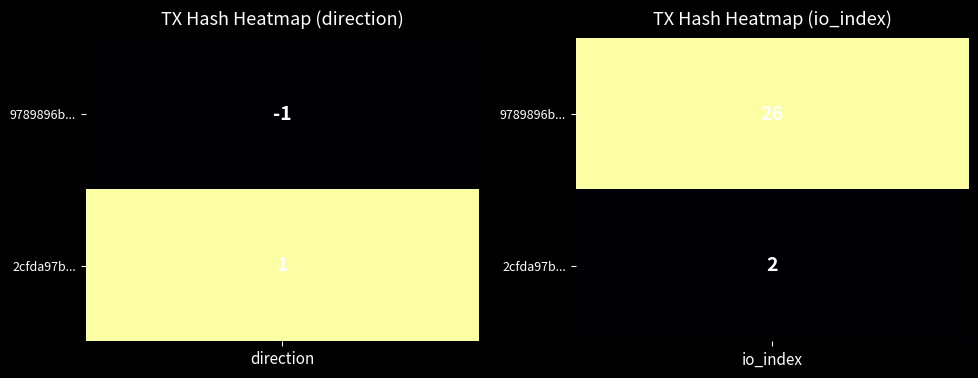

What is the difference between the highest and lowest values at 1?

24